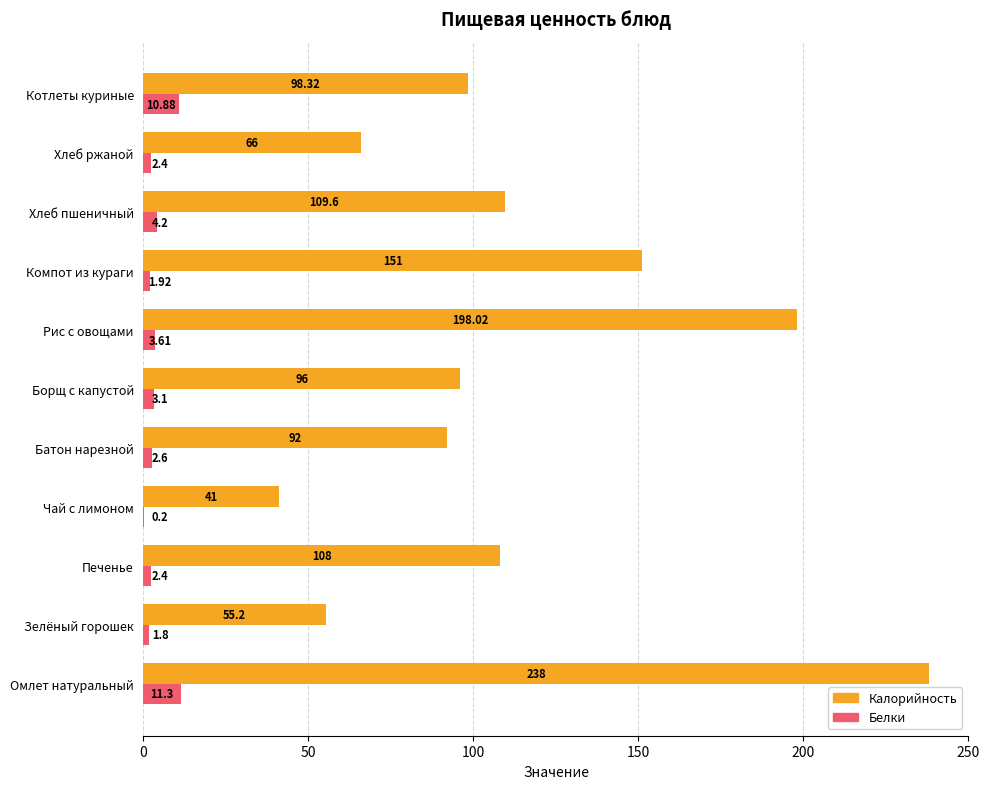

Which label corresponds to the largest value in the chart?

Омлет натуральный